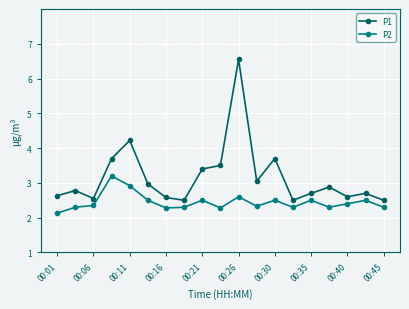

What are all the series names shown in the legend?

P1, P2